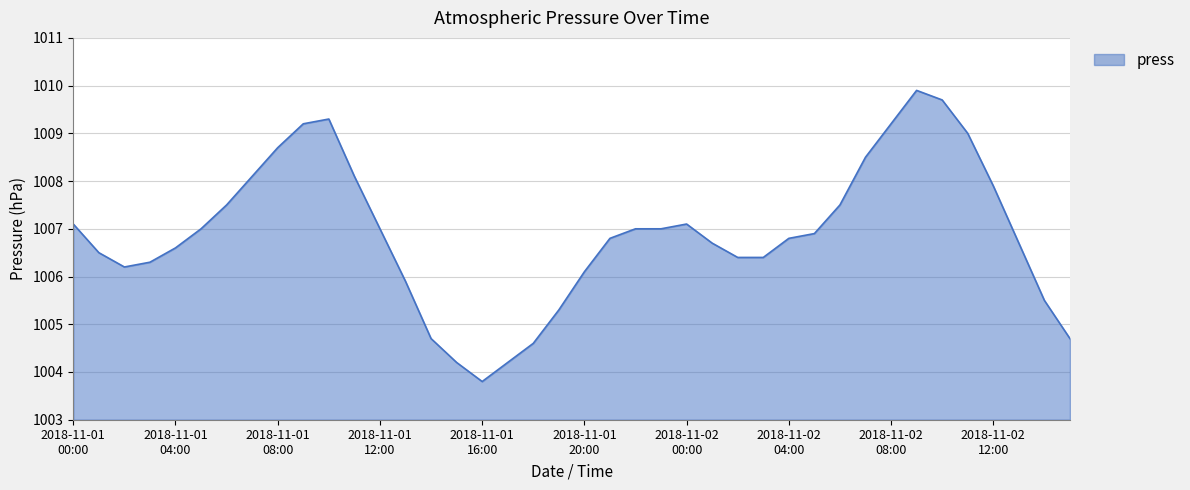

What is the minimum value shown in the chart?

1003.8